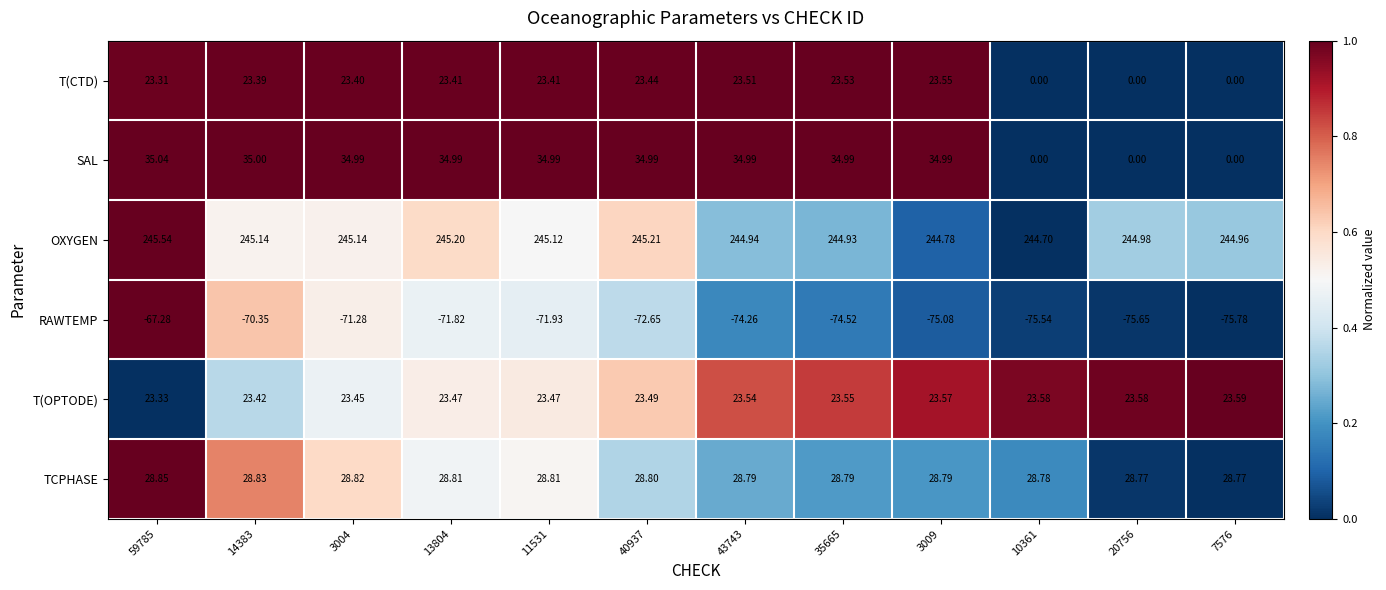

Rank the series by their maximum value, from lowest to highest.

RAWTEMP, T(CTD), T(OPTODE), TCPHASE, SAL, OXYGEN